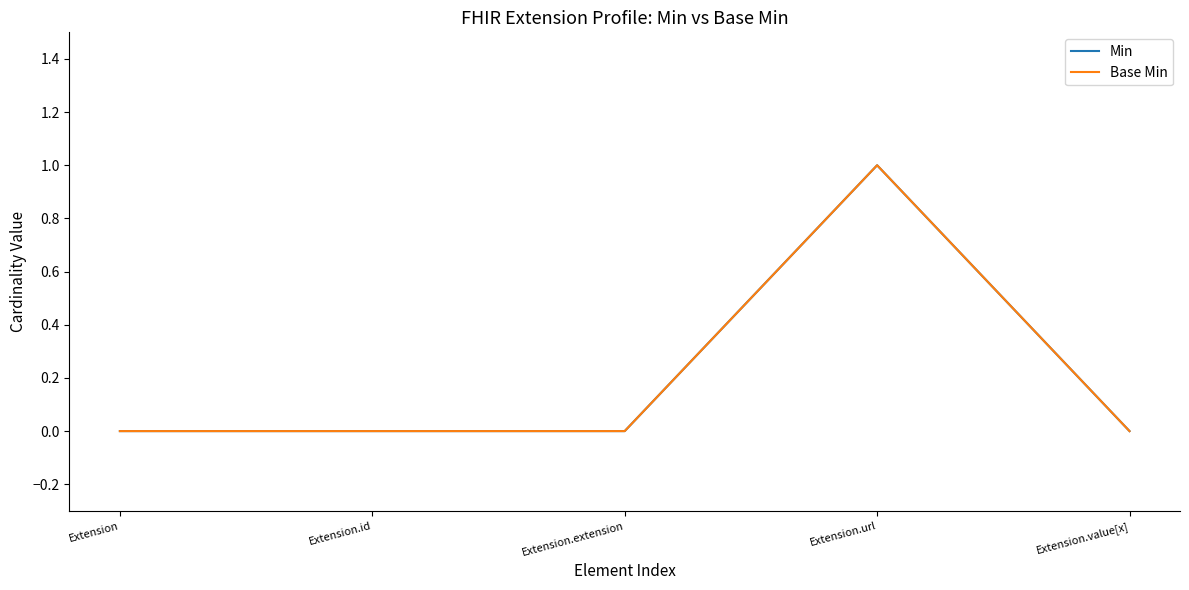

Does the chart have visible grid lines?

No